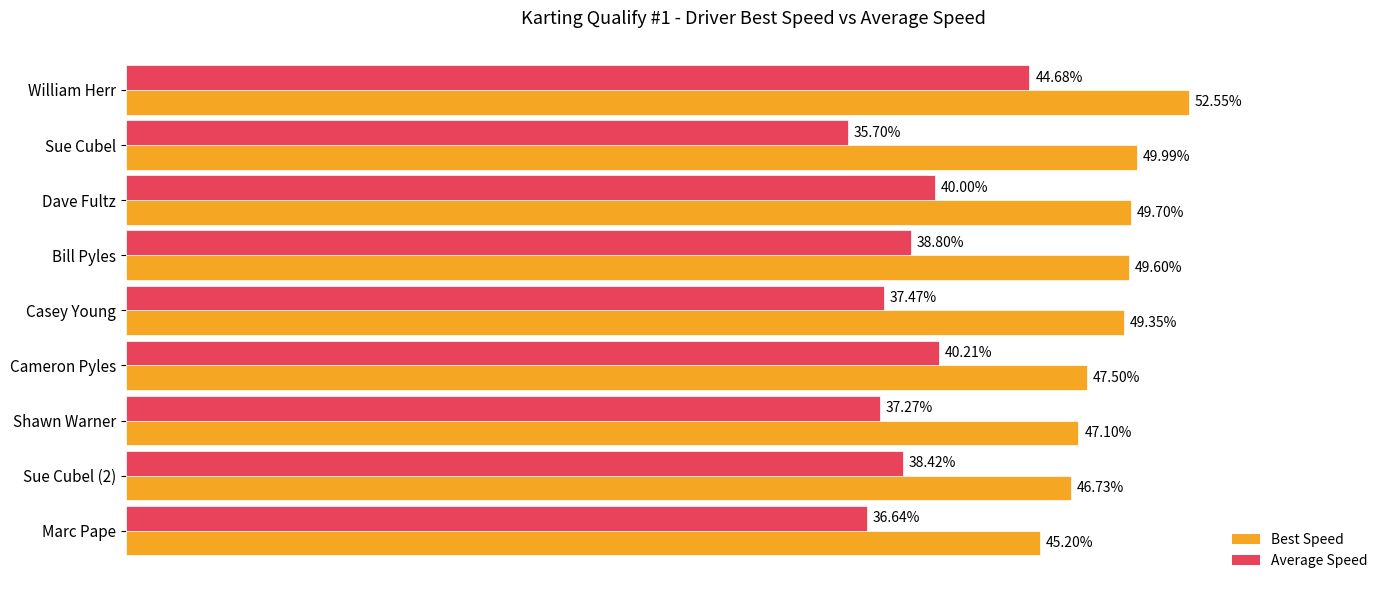

Which category has the highest value in the Average Speed series?

William Herr